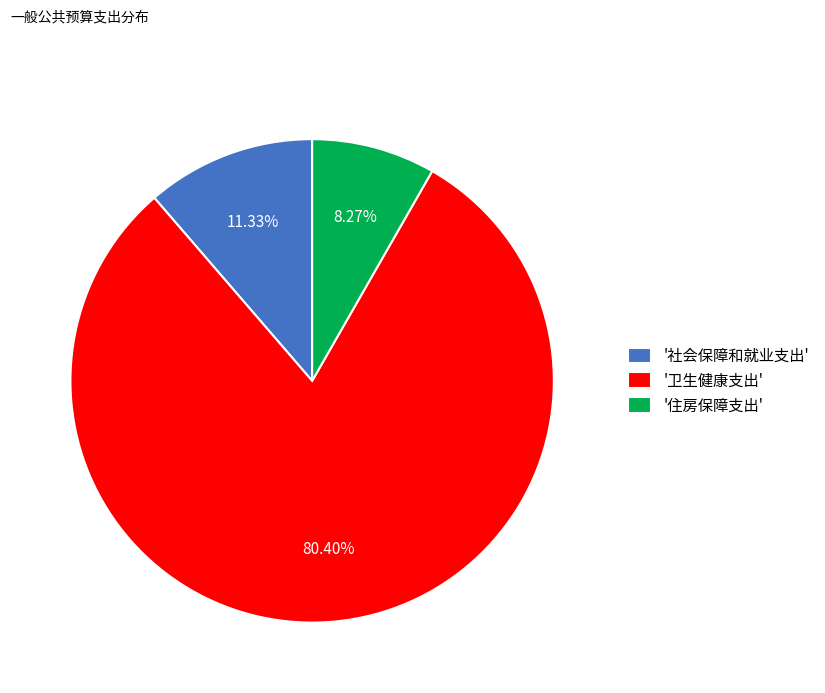

Between '卫生健康支出' and '住房保障支出', which is larger?

'卫生健康支出'